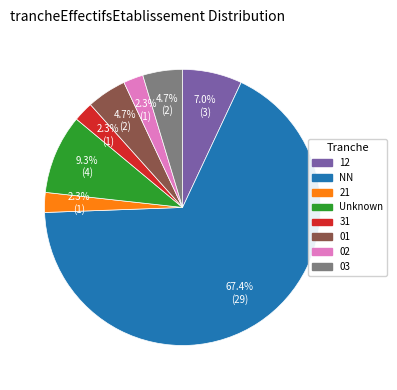

Is 21 the majority of the pie?

No